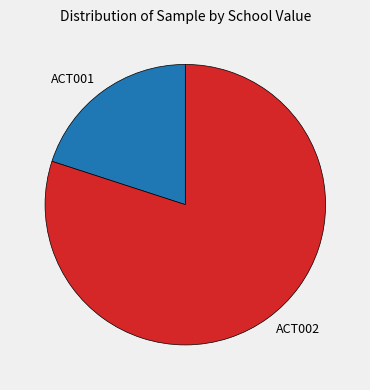

The ACT002 slice represents 80% of the pie. True or false?

True